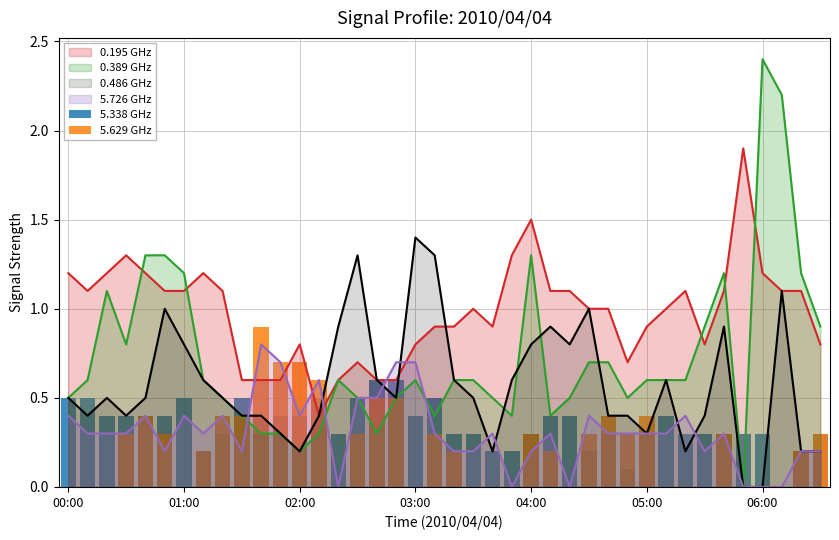

What is the lowest value of the 0.195 GHz series?

0.4